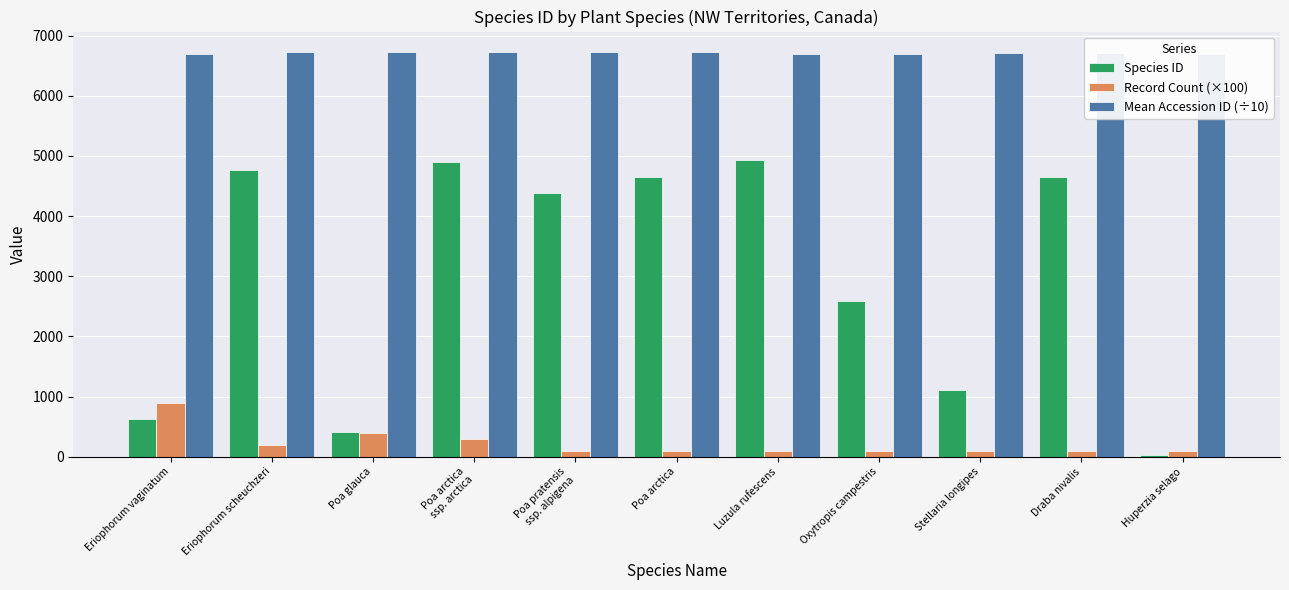

Does the chart contain any negative values?

No